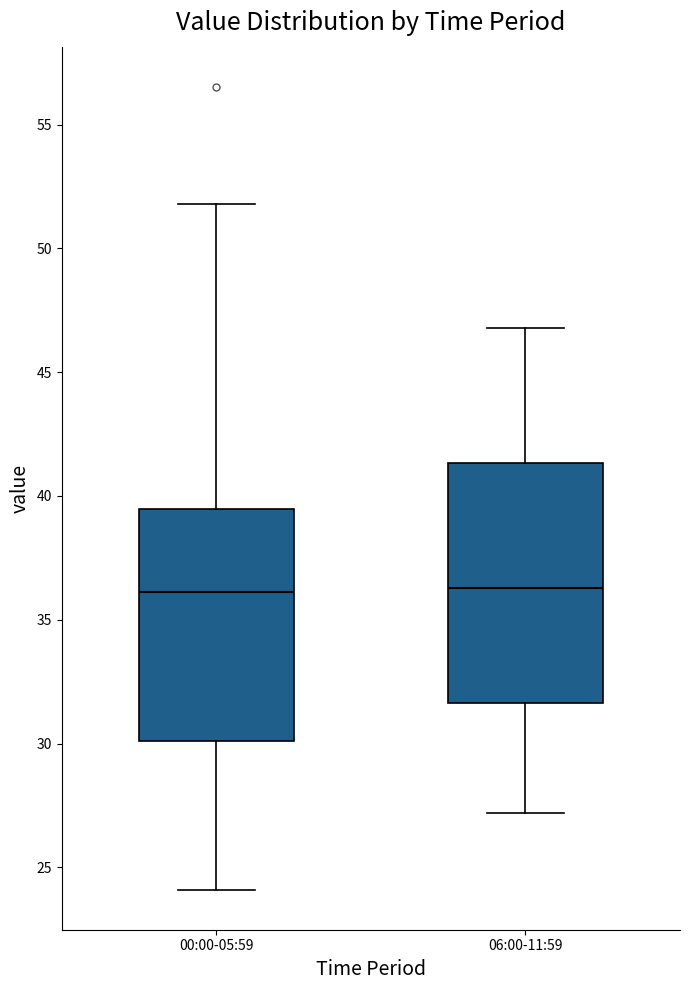

Where does the upper whisker of the box for 06:00-11:59 end on the y-axis? The values are not printed on the chart, so give them approximately, as read against the axis.

47.0